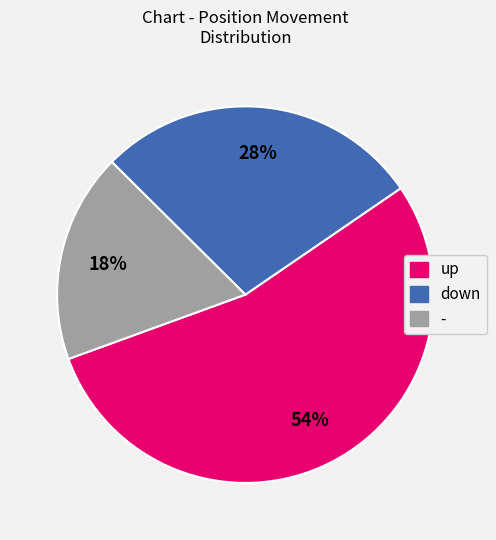

Is the sum of up and - greater than half?

Yes